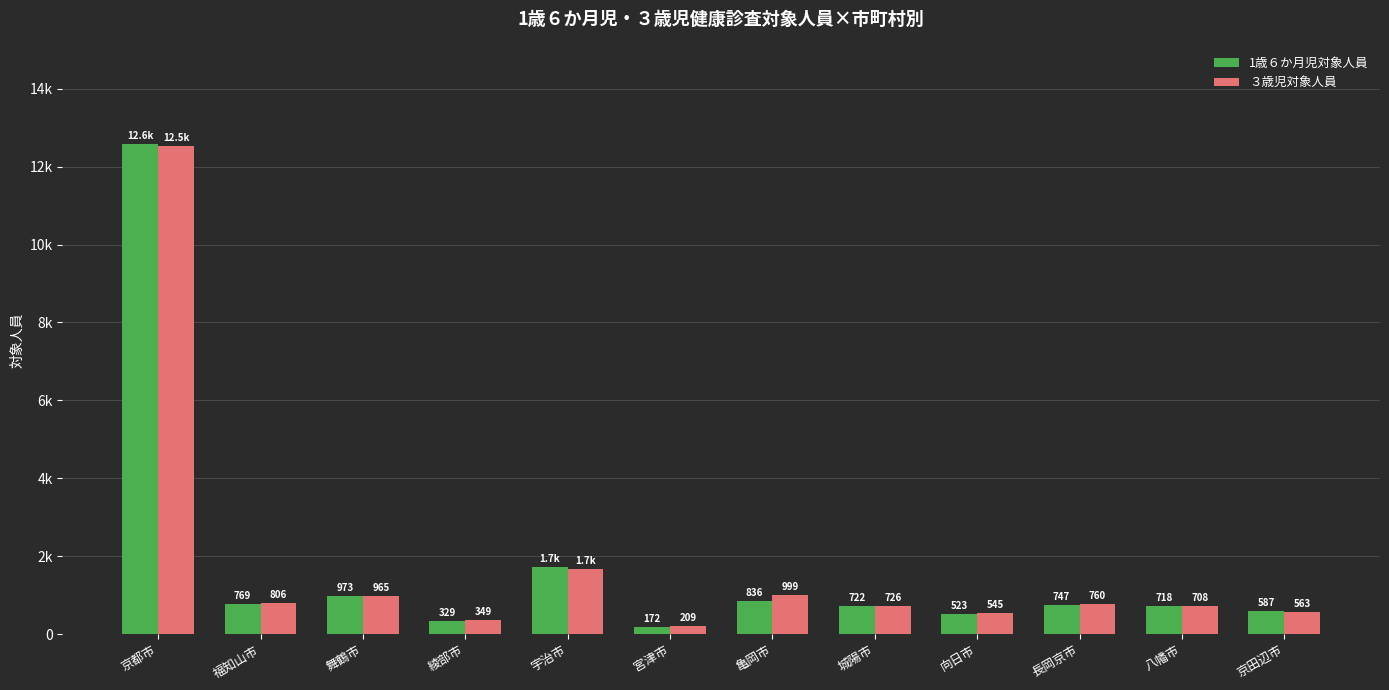

Are the bars horizontal?

No